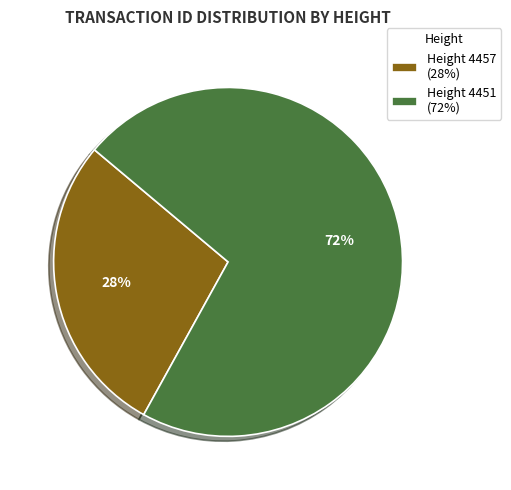

How many segments does this pie chart have?

2